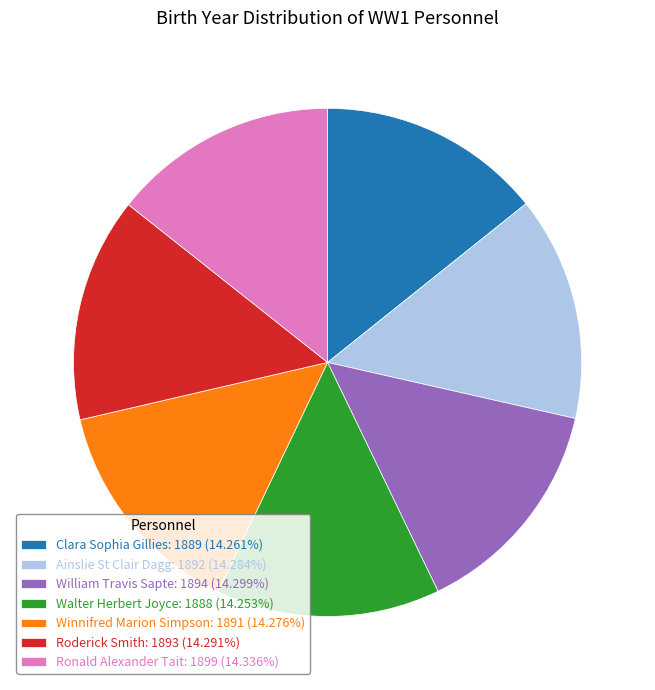

How many segments does this pie chart have?

7